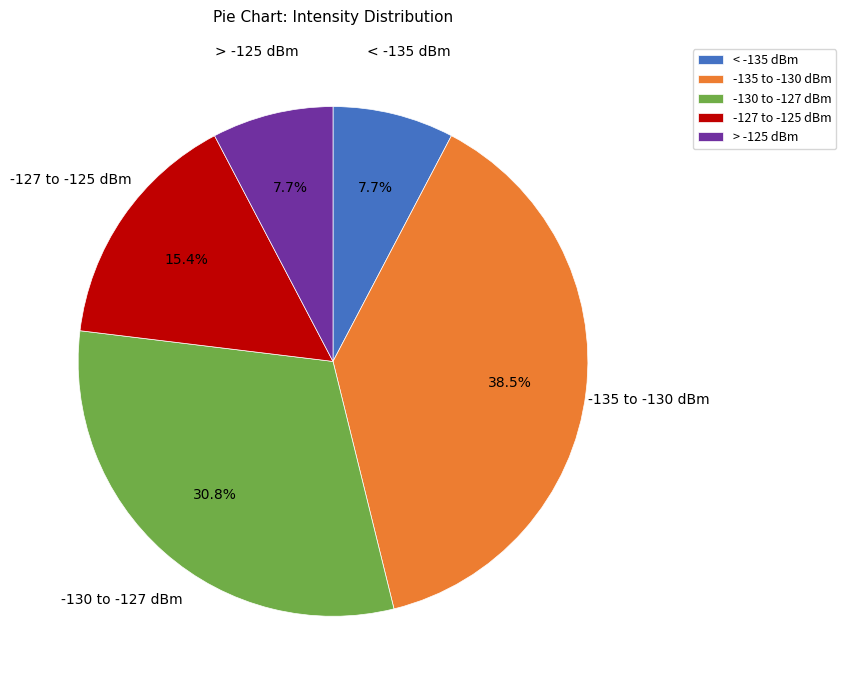

How many segments does this pie chart have?

5